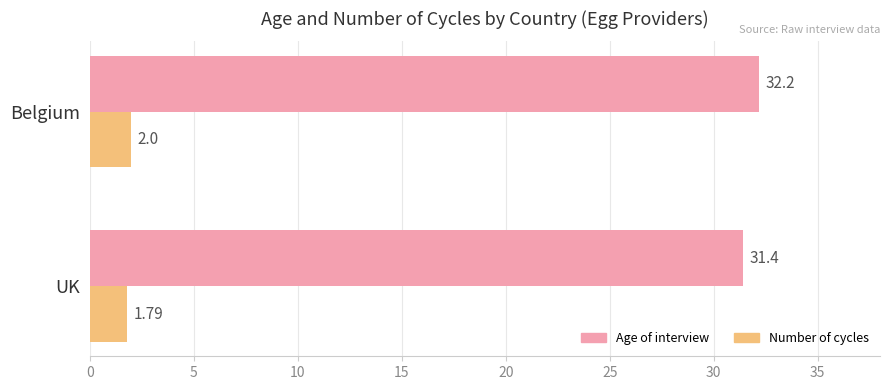

Which series has the largest total across all categories?

Age of interview